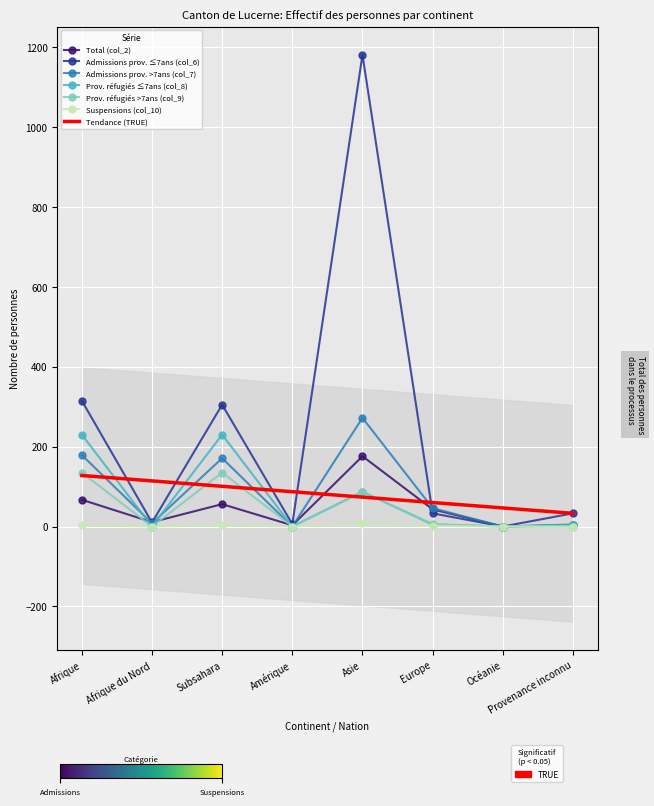

Where is Prov. réfugiés ≤7ans (col_8) nearest to the value 115?

Asie